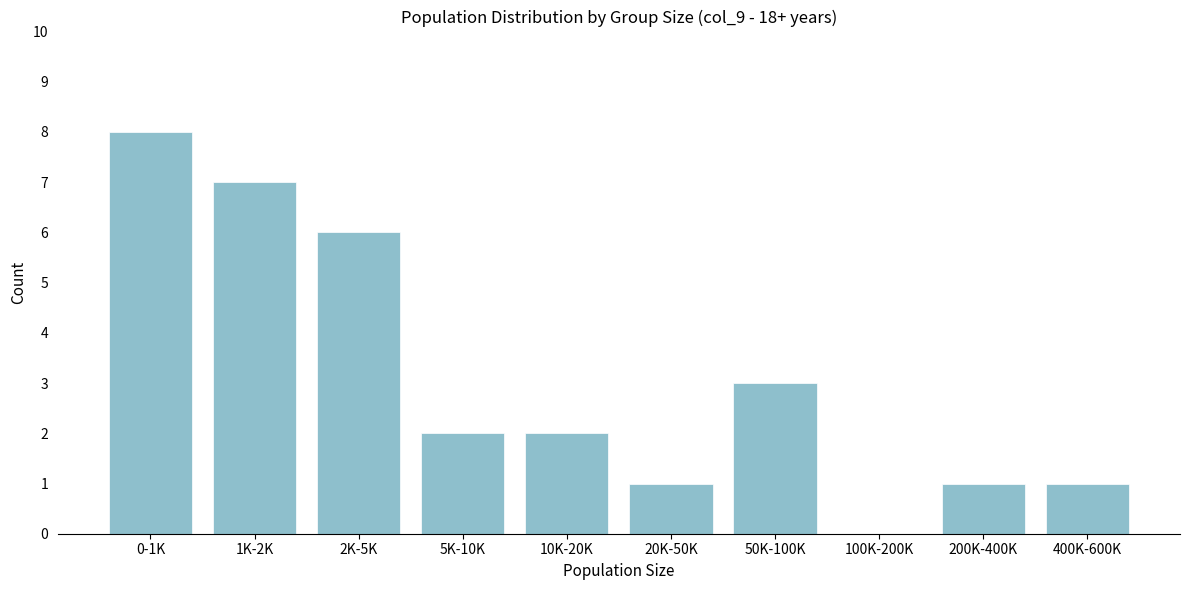

Reading left to right, transcribe all the data shown in this chart.

0-1K=8	1K-2K=7	2K-5K=6	5K-10K=2	10K-20K=2	20K-50K=1	50K-100K=3	100K-200K=0	200K-400K=1	400K-600K=1